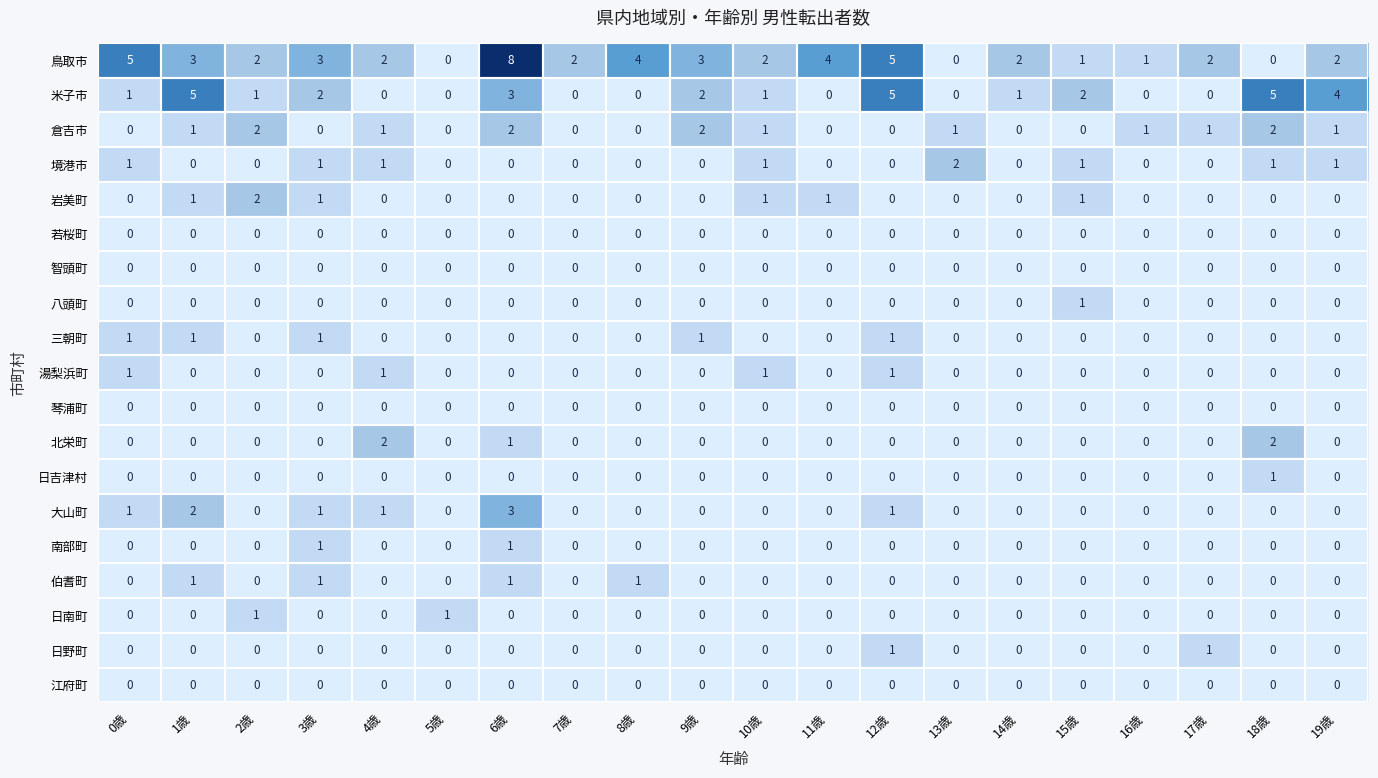

Count the 三朝町 values in the range 0 to 1.

20